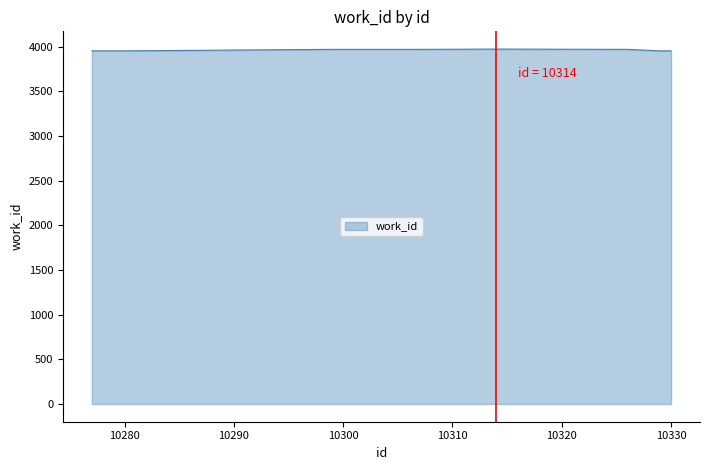

What is the minimum value shown in the chart?

3953